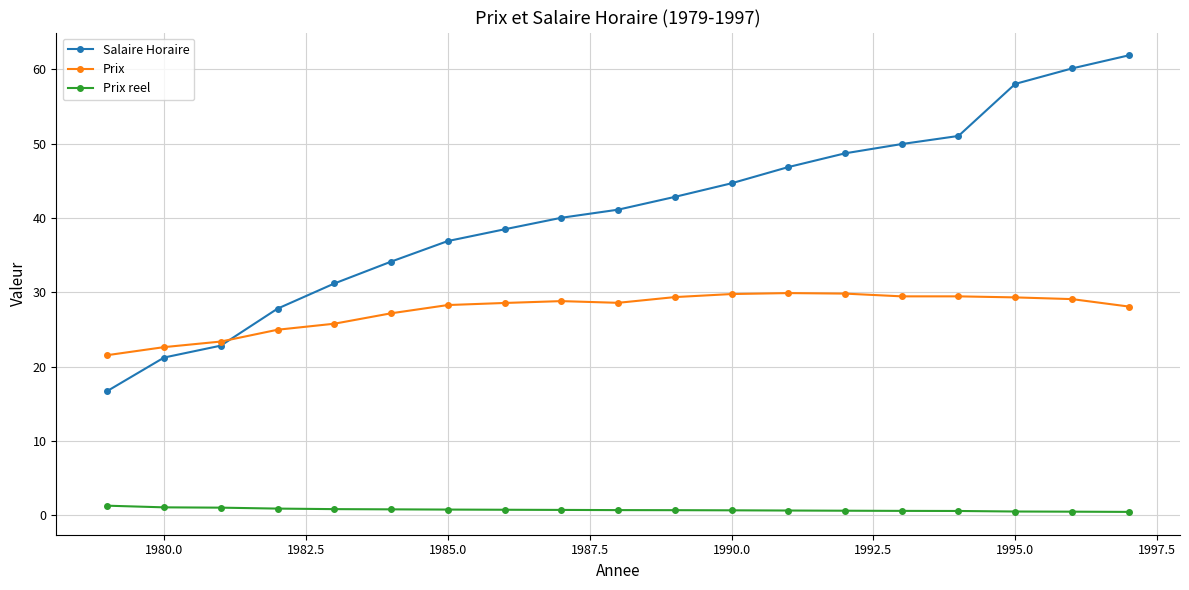

What is the value of the Prix point at the 4th from the left?

25.0